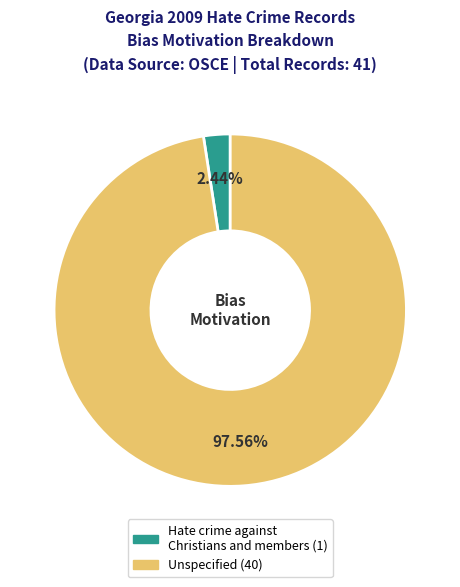

What is the majority slice?

Unspecified